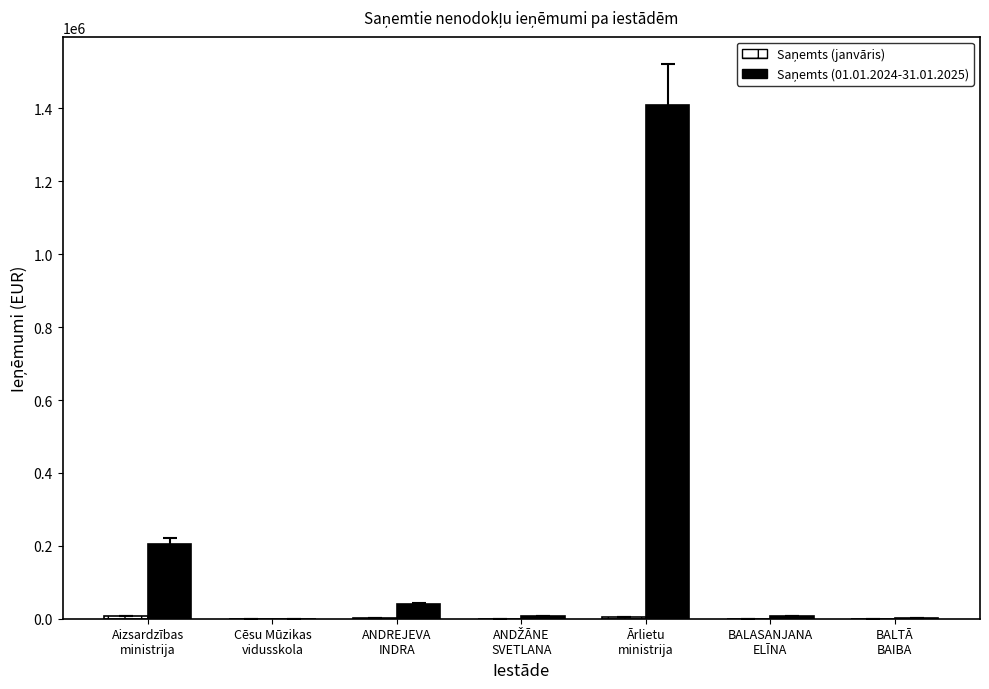

What is the spread (max minus min) of values at BALASANJANA
ELĪNA?

7139.4